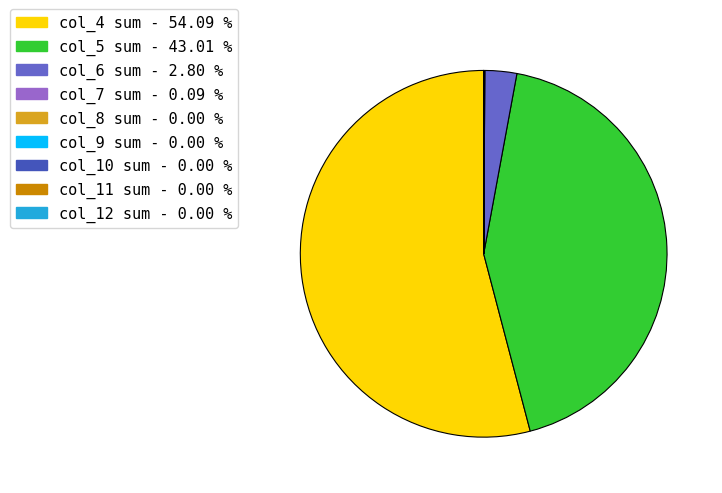

Does any single category account for the majority?

Yes